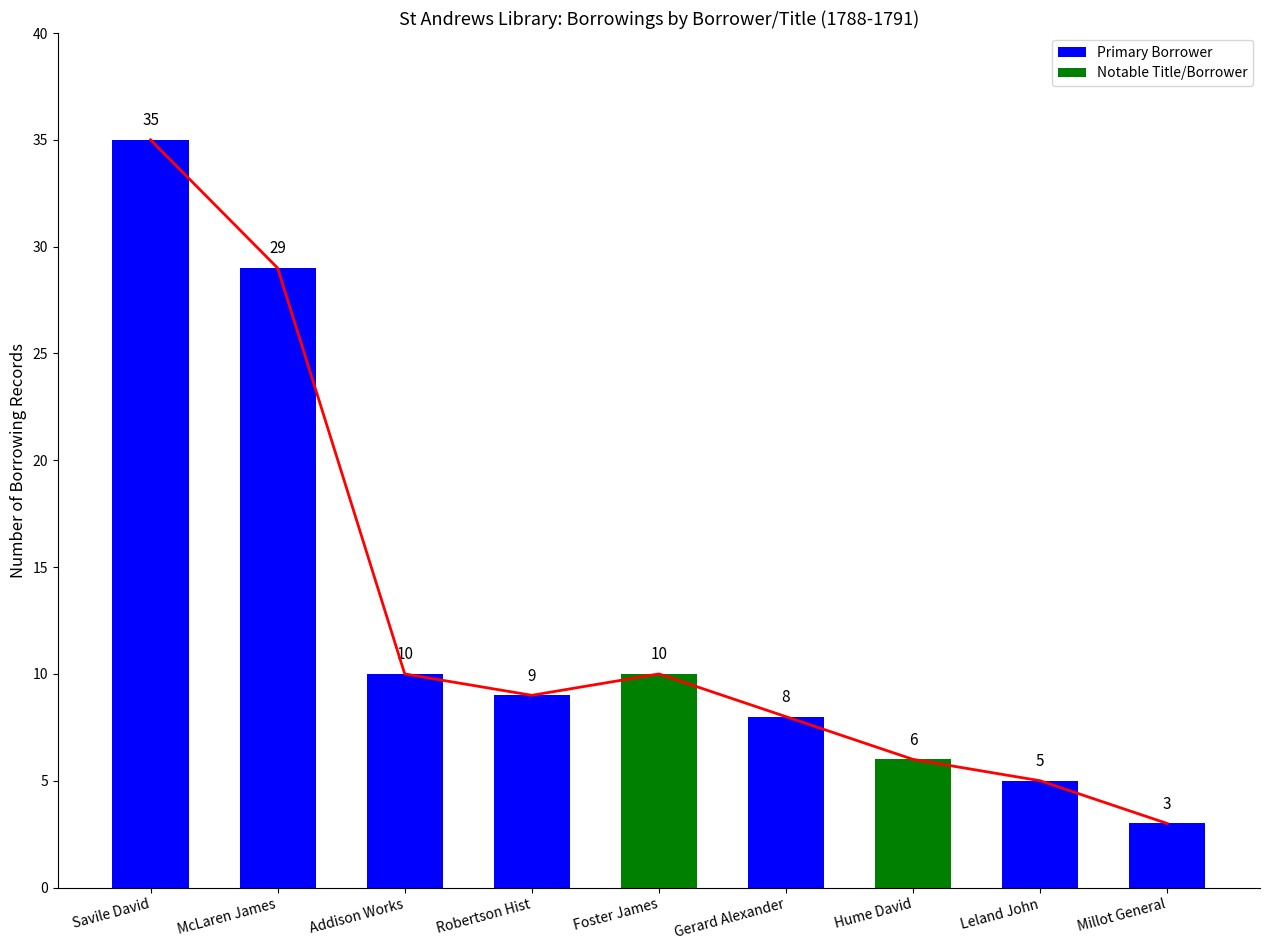

List the labels in order of value, largest first.

Savile David, McLaren James, Addison Works, Foster James, Robertson Hist, Gerard Alexander, Hume David, Leland John, Millot General